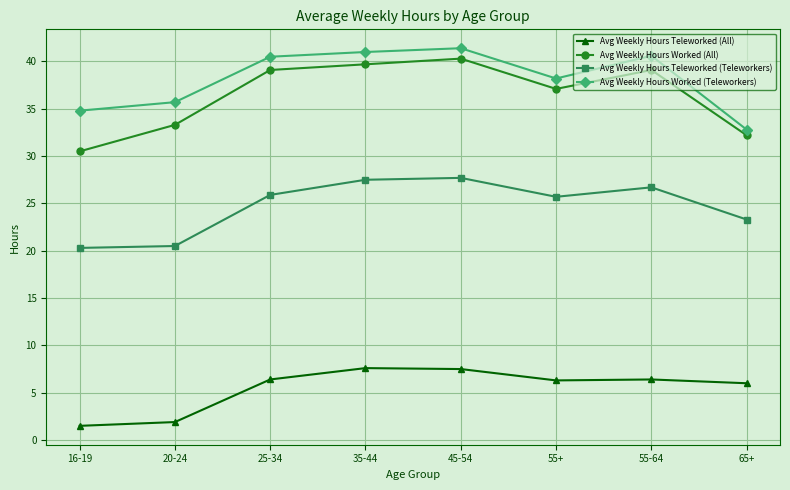

What is the label of the 5th point from the right?

35-44